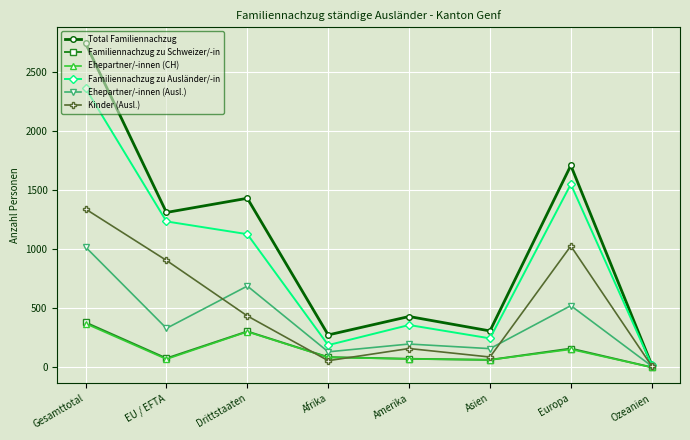

How many distinct data groups are displayed?

6